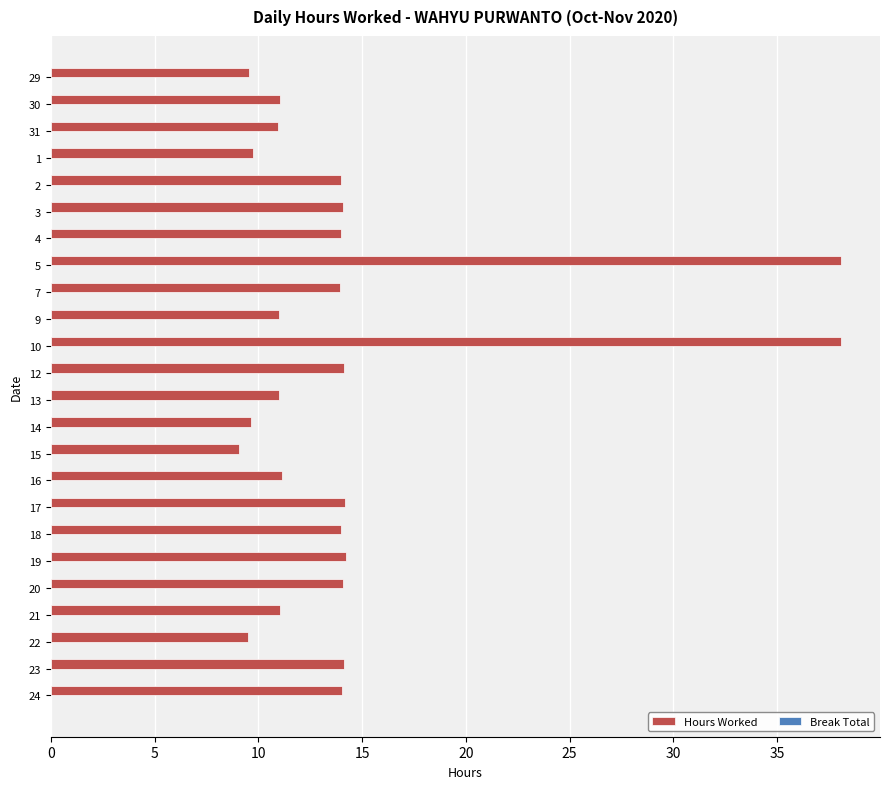

What is the ratio of the value at 16 to the value at 30?

1.0